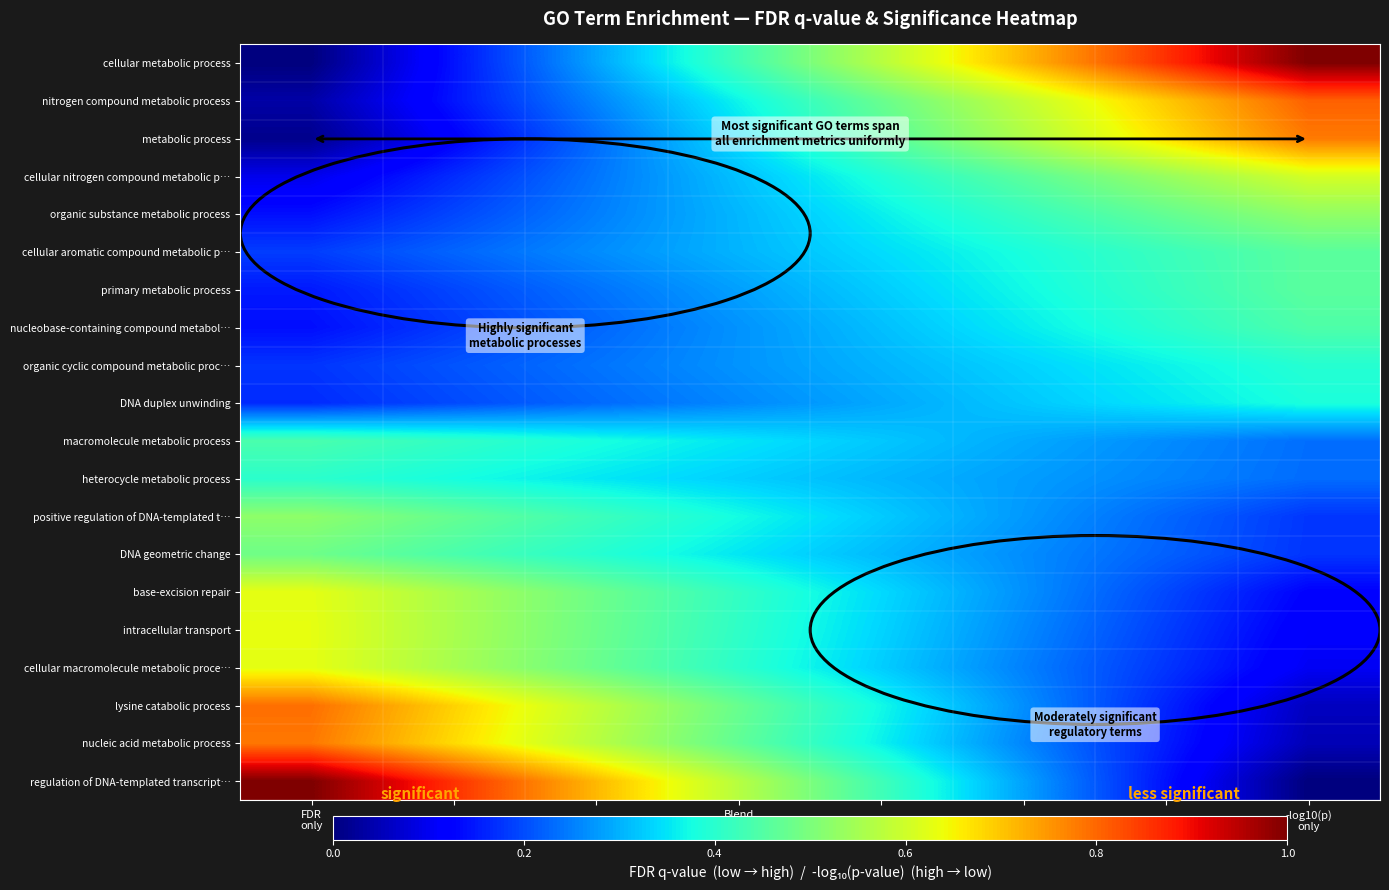

At which category does the chart reach its minimum across all series?

FDR
only